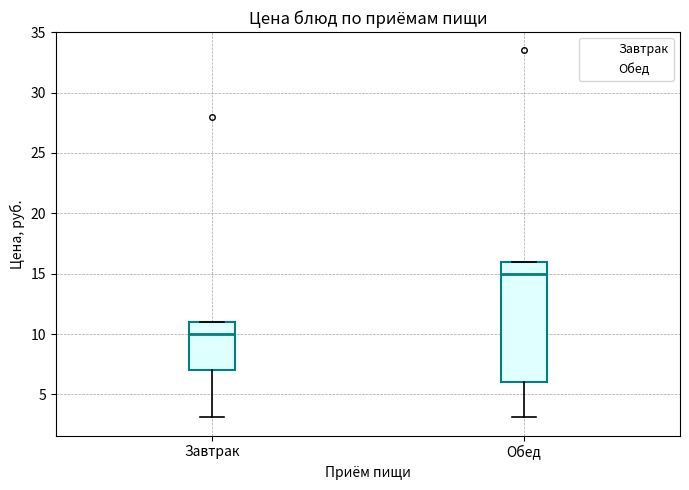

Which box is the tallest, from its lower edge to its upper edge?

Обед